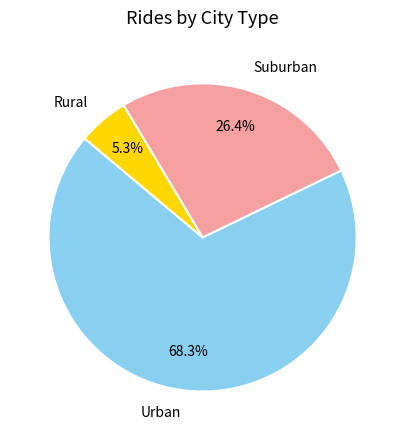

Combined, what portion of the pie is Suburban and Rural?

31.7%